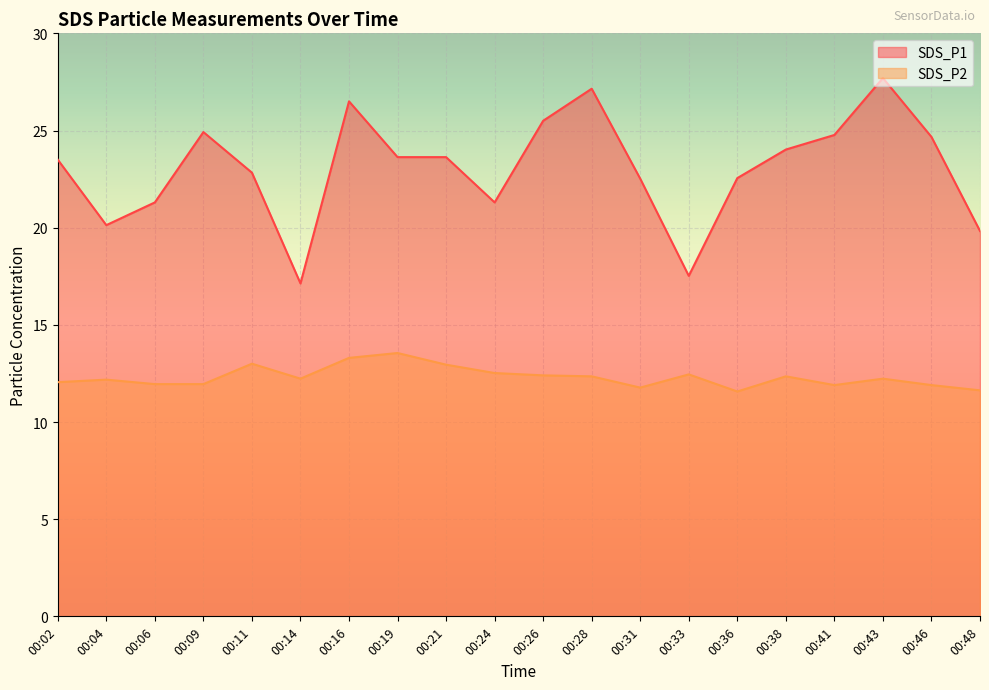

True or false: SDS_P1 and SDS_P2 intersect in this chart.

False